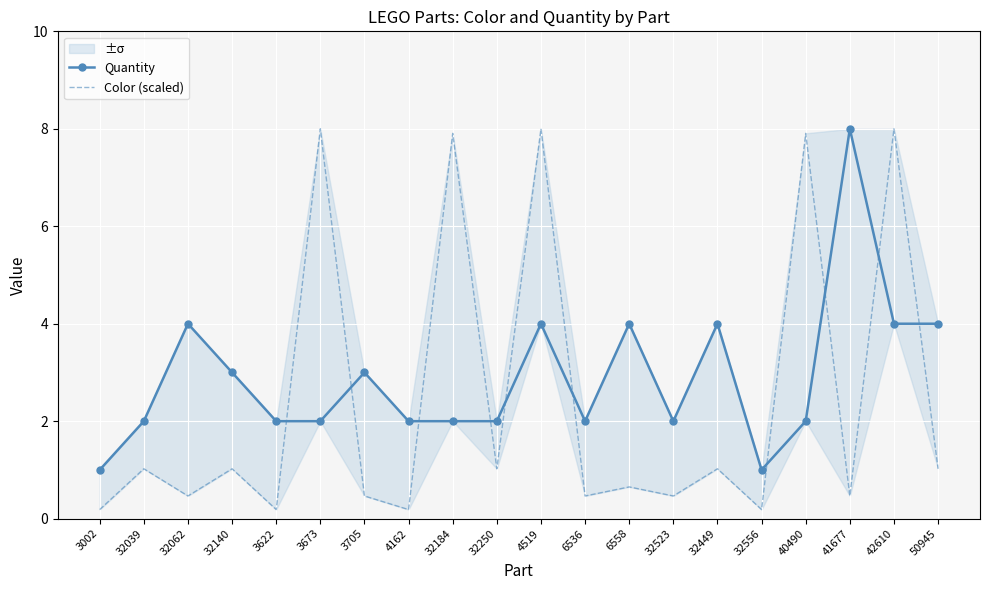

What are all the series names shown in the legend?

Quantity, Color (scaled)